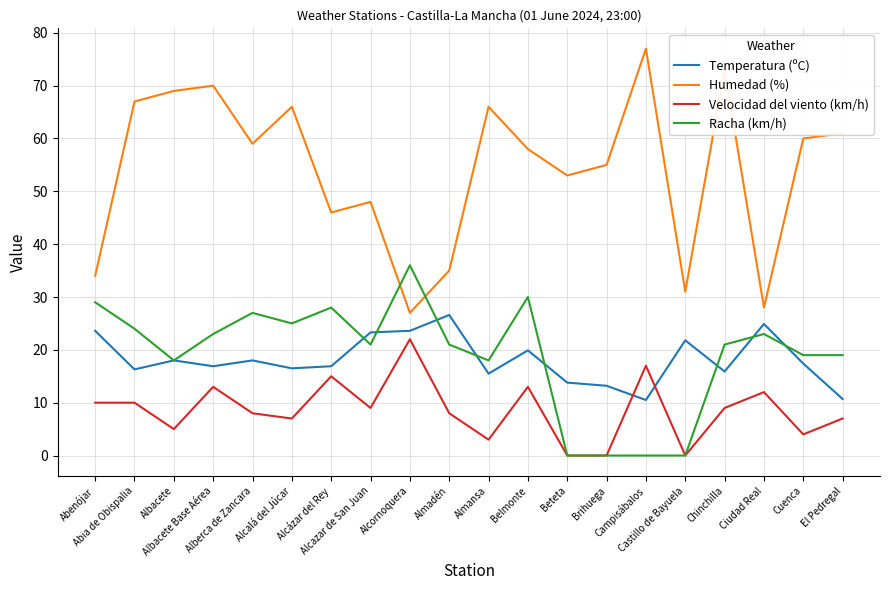

Rank the series by their maximum value, from lowest to highest.

Velocidad del viento (km/h), Temperatura (ºC), Racha (km/h), Humedad (%)